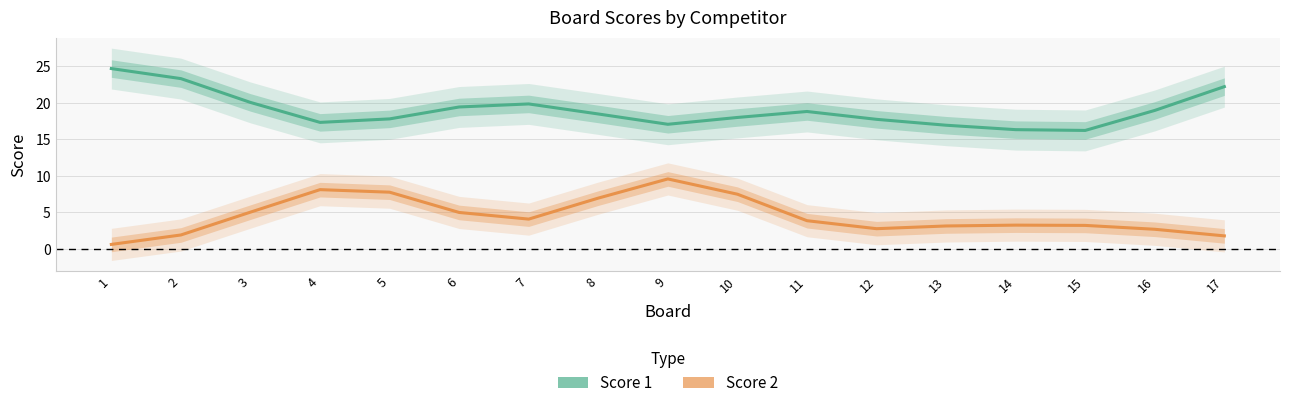

What is the smallest value displayed?

0.6